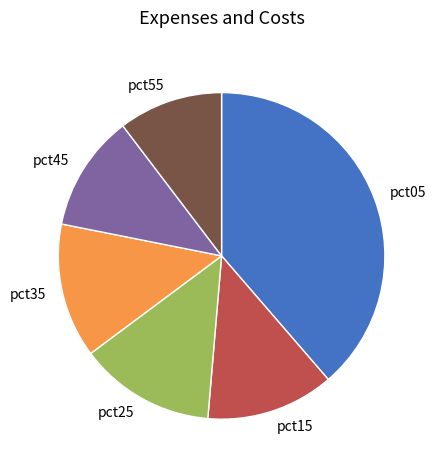

Approximately how many times larger is the value at pct55 compared to pct05?

0.3